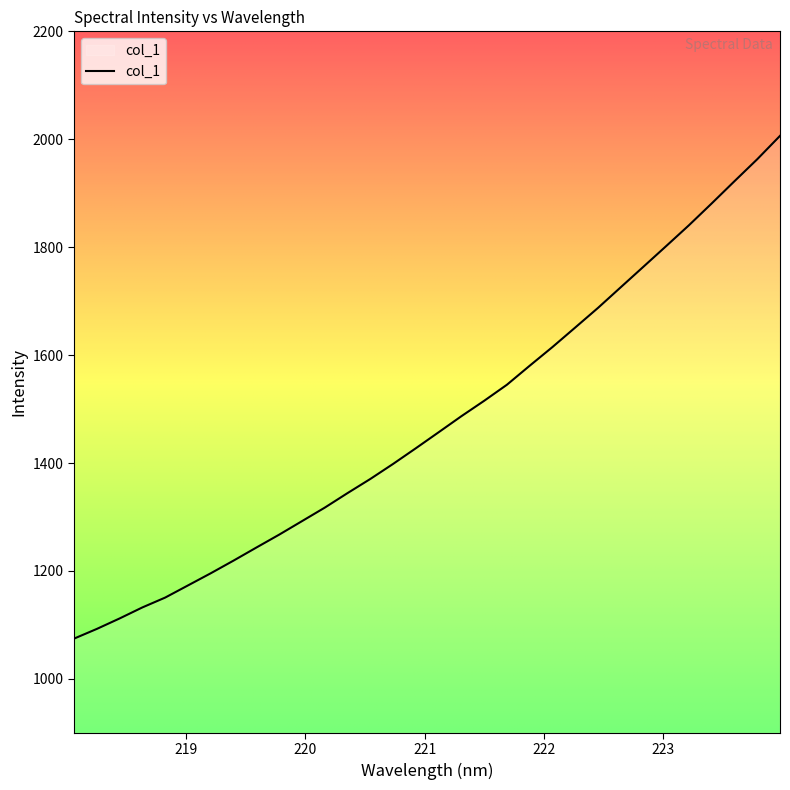

Count the number of categories in the chart.

32